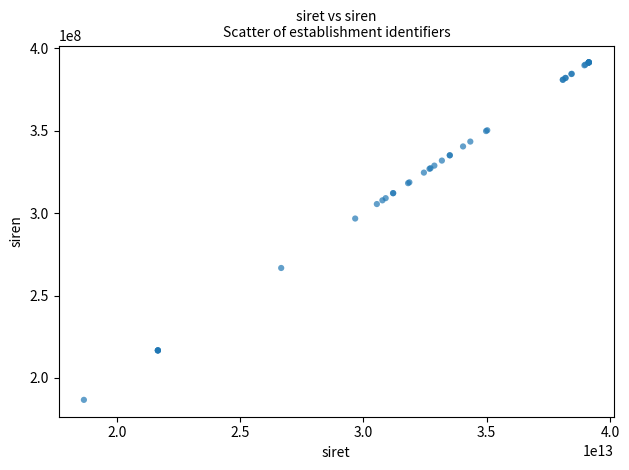

What Y value in the scatter plot is closest to 289063572?

296707011